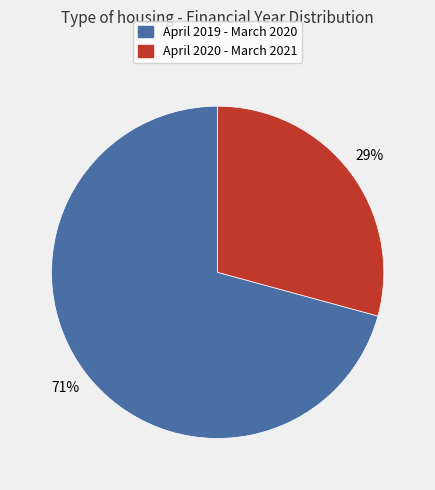

To the nearest percent, what is the combined percentage of April 2019 - March 2020 and April 2020 - March 2021?

100%